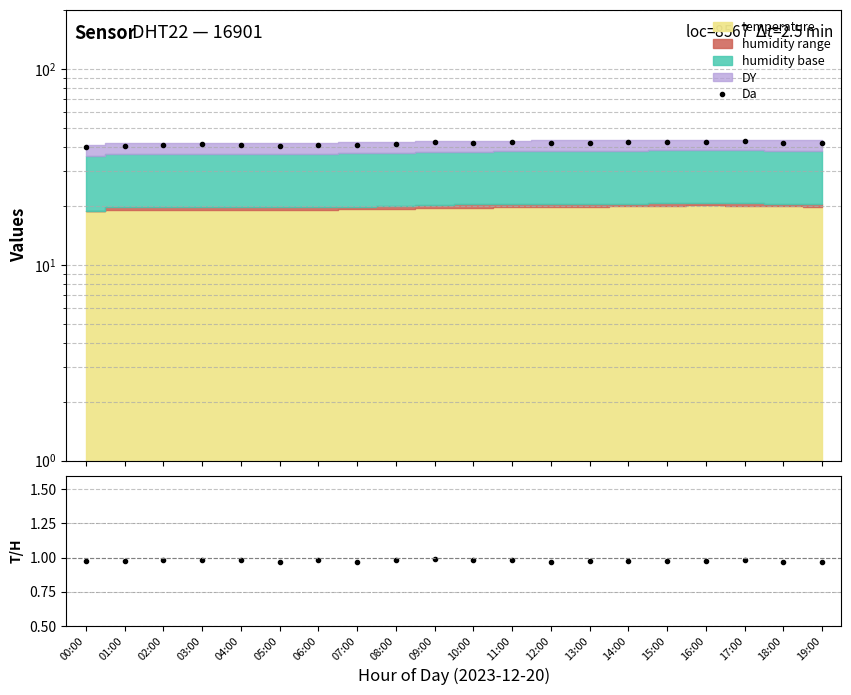

True or false: ratio and Da intersect in this chart.

False